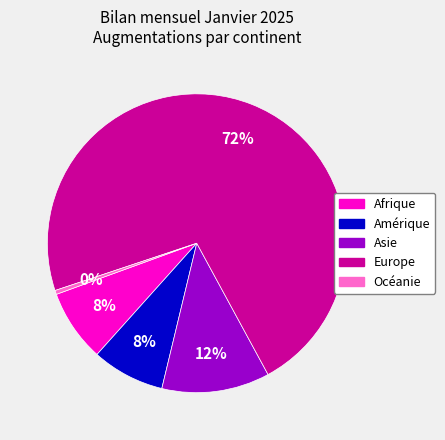

Is there a majority slice in this chart?

Yes